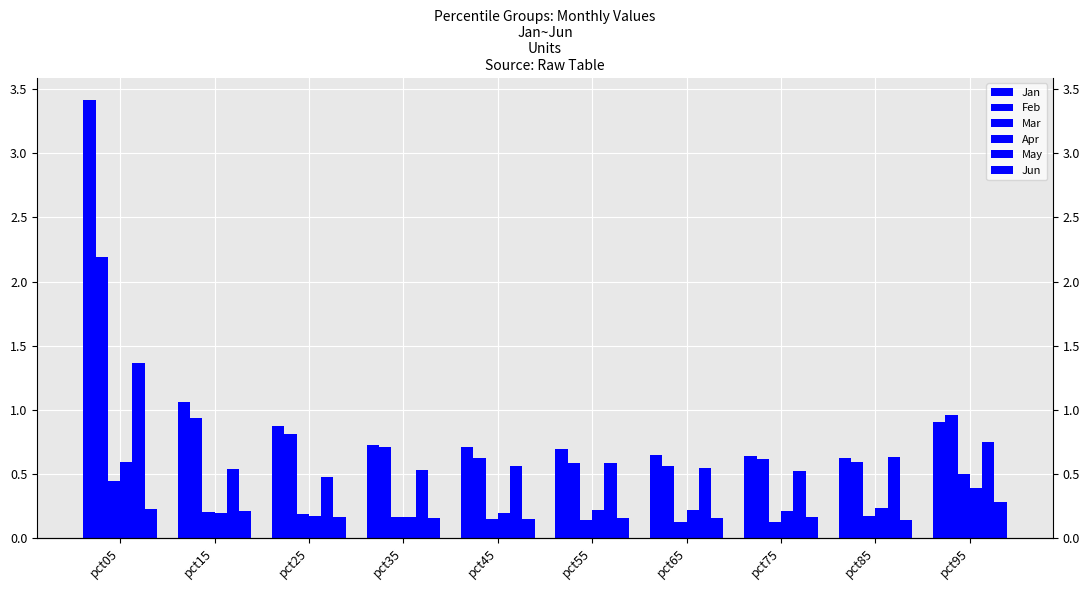

Which series has the largest total across all categories?

Jan